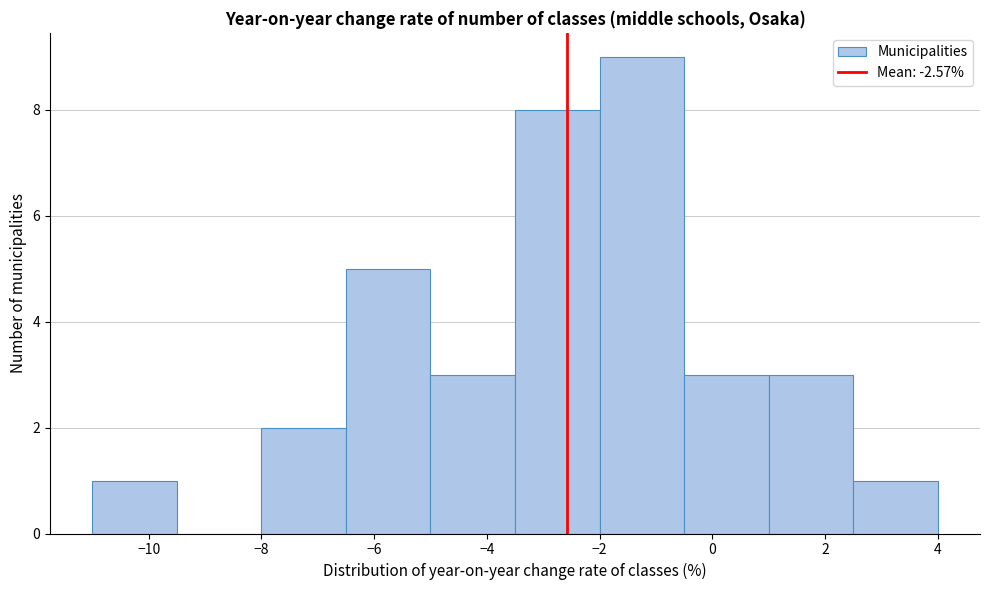

Which range on the x-axis has the tallest bar?

-2.0 to -0.5